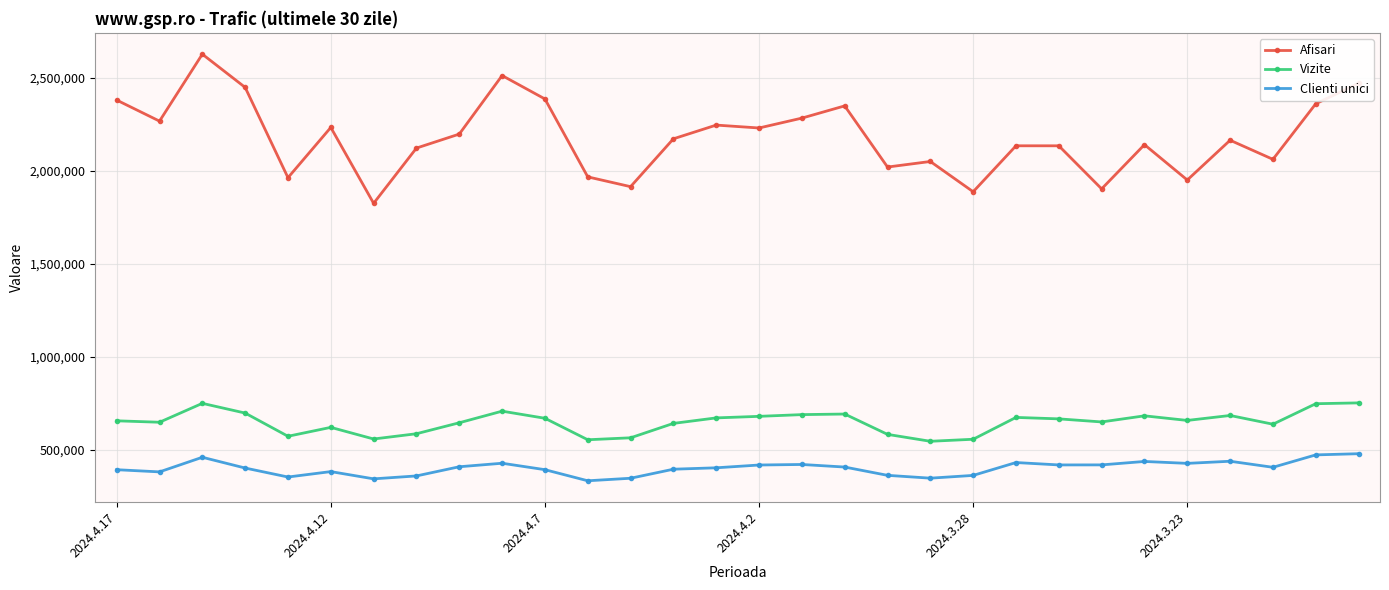

What are all the series names shown in the legend?

Afisari, Vizite, Clienti unici